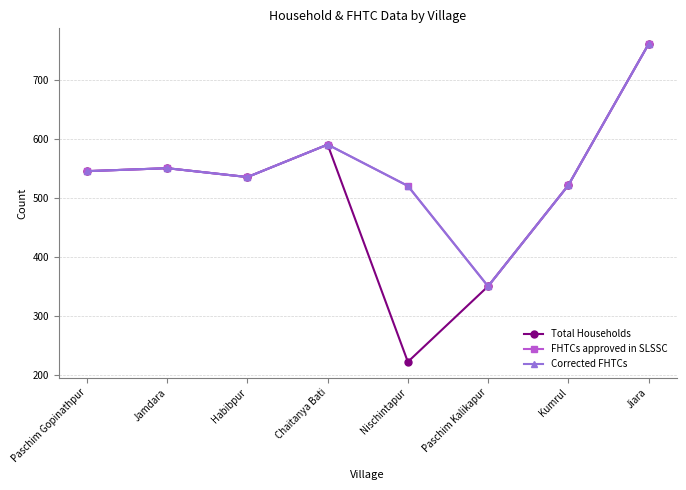

True or false: Total Households has more than 0 points higher than both neighbors.

True